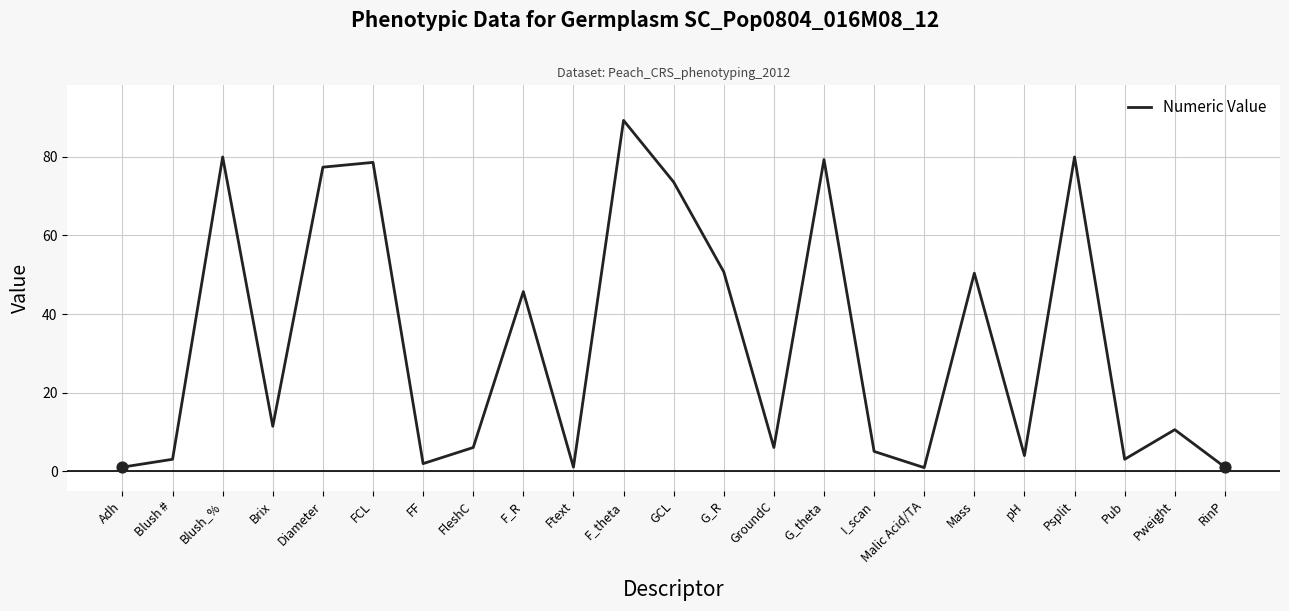

Which has a higher value, F_theta or Brix?

F_theta